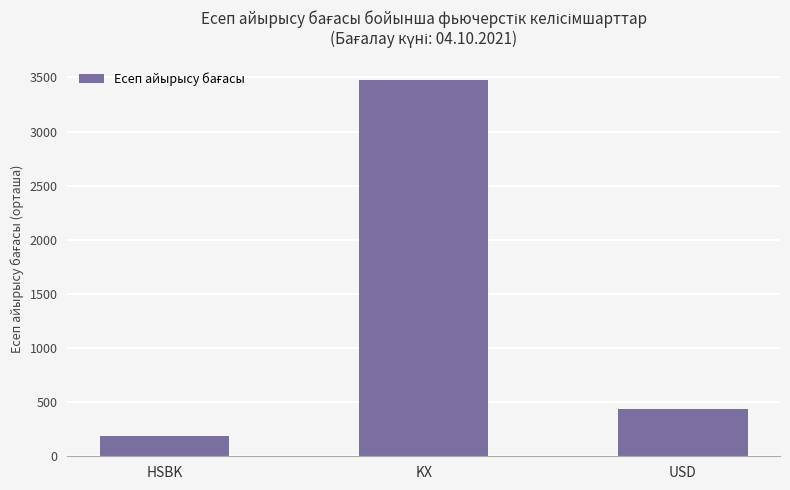

Rank the categories by value from highest to lowest.

KX, USD, HSBK